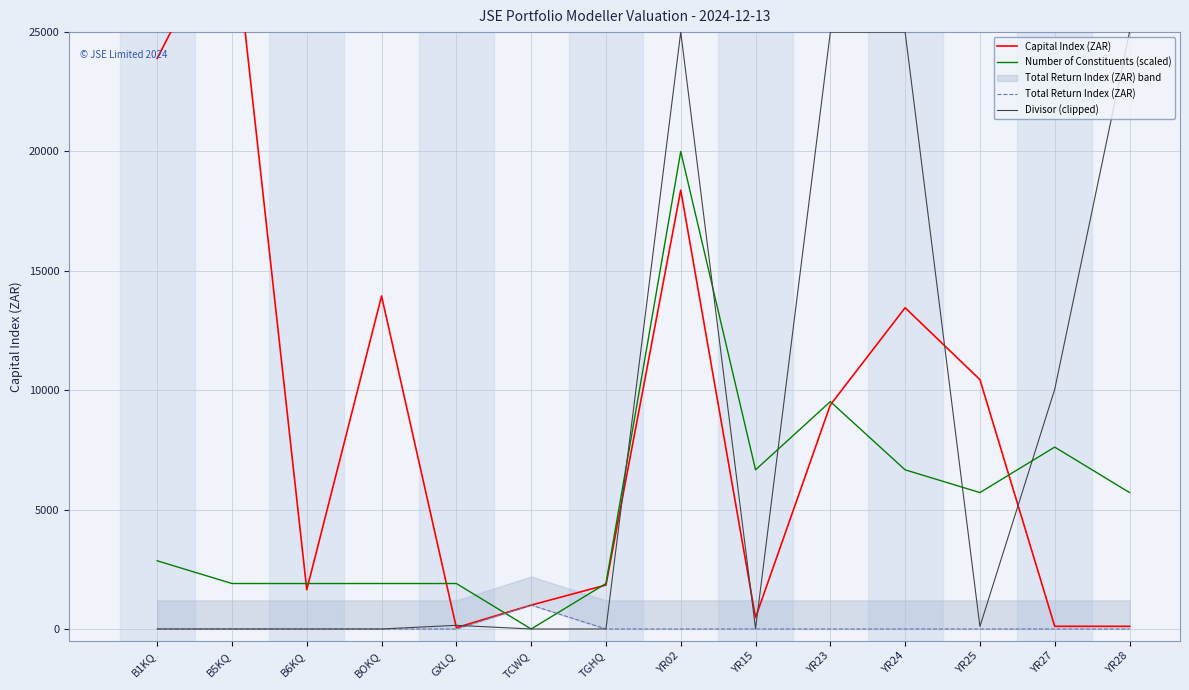

At which category does Divisor (clipped) reach its first local valley?

B5KQ